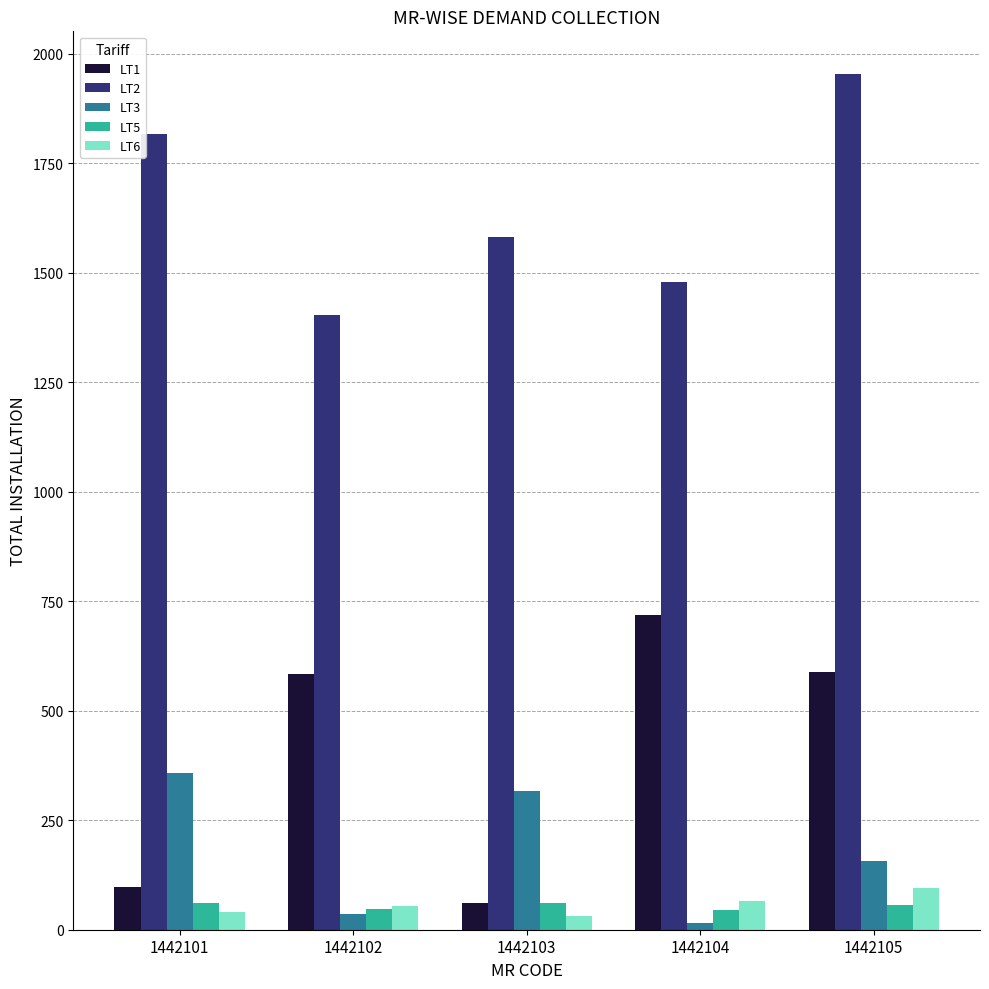

What is the total value across all series at 1442101?

2376